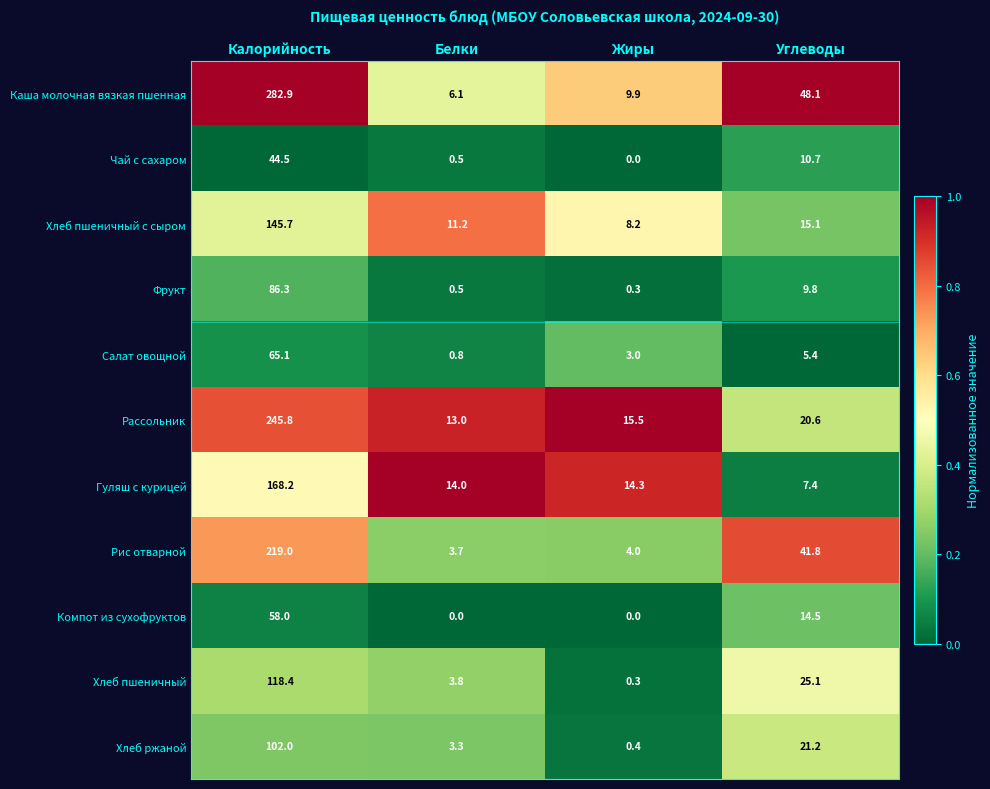

True or false: Хлеб пшеничный с сыром has a value of 13.9 at Жиры.

False